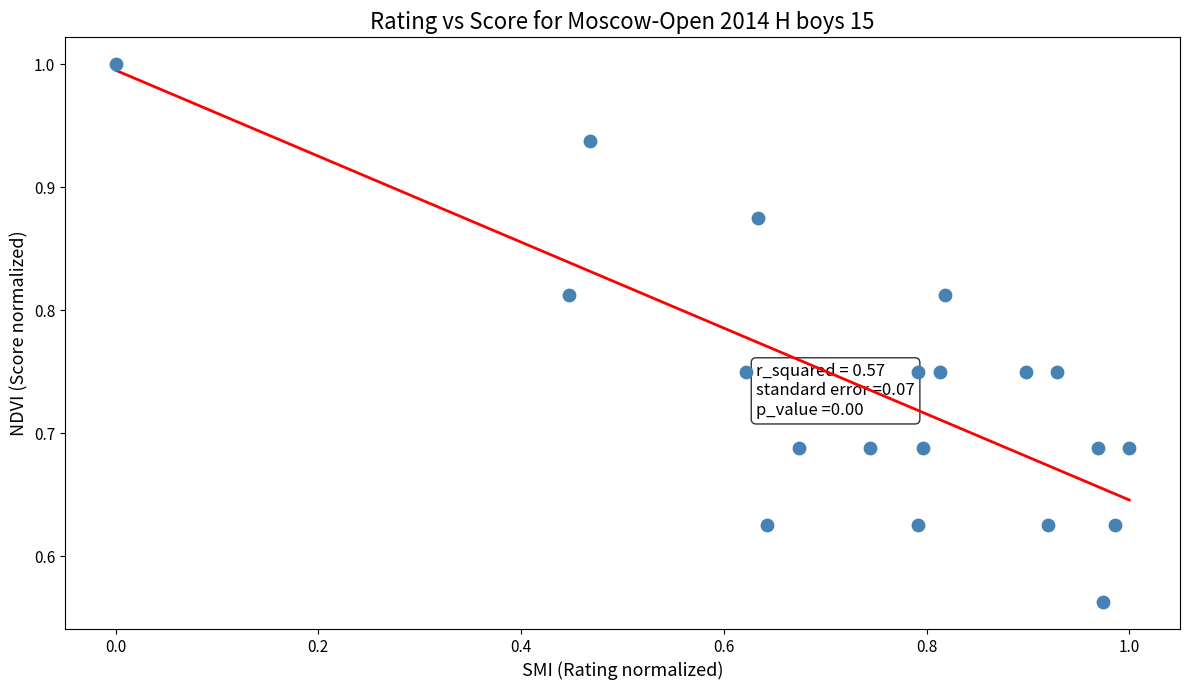

What is the range of X values (max minus min)?

1.0